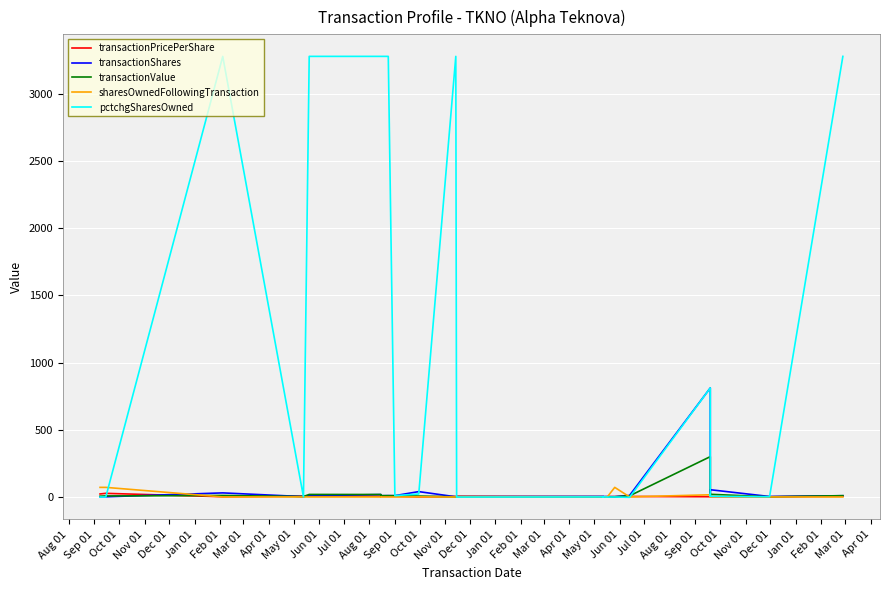

Between Mar 01 and Jan 01, which is larger?

Jan 01